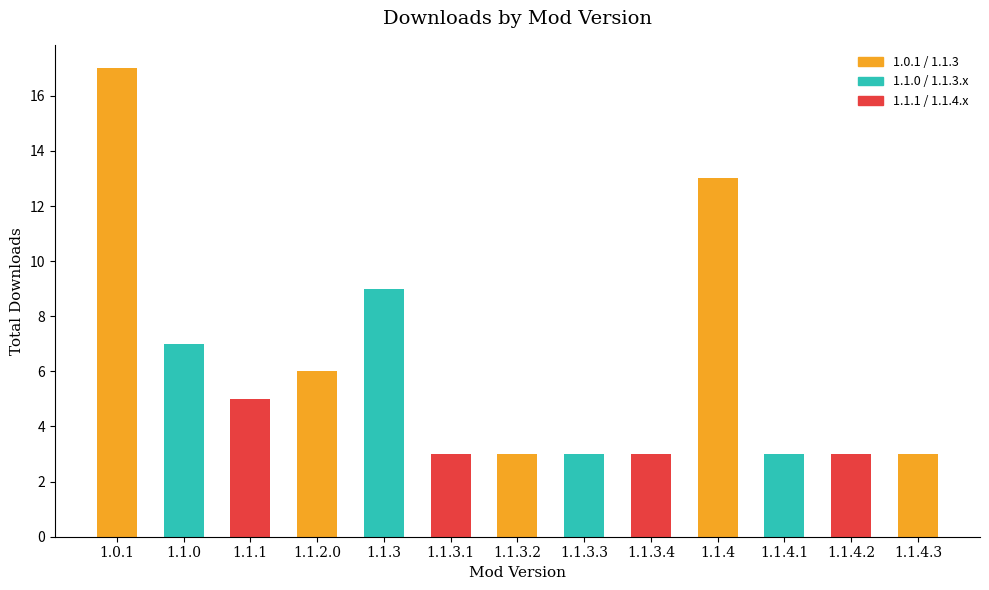

Approximately how many times larger is the value at 1.1.2.0 compared to 1.1.4.2?

2.0